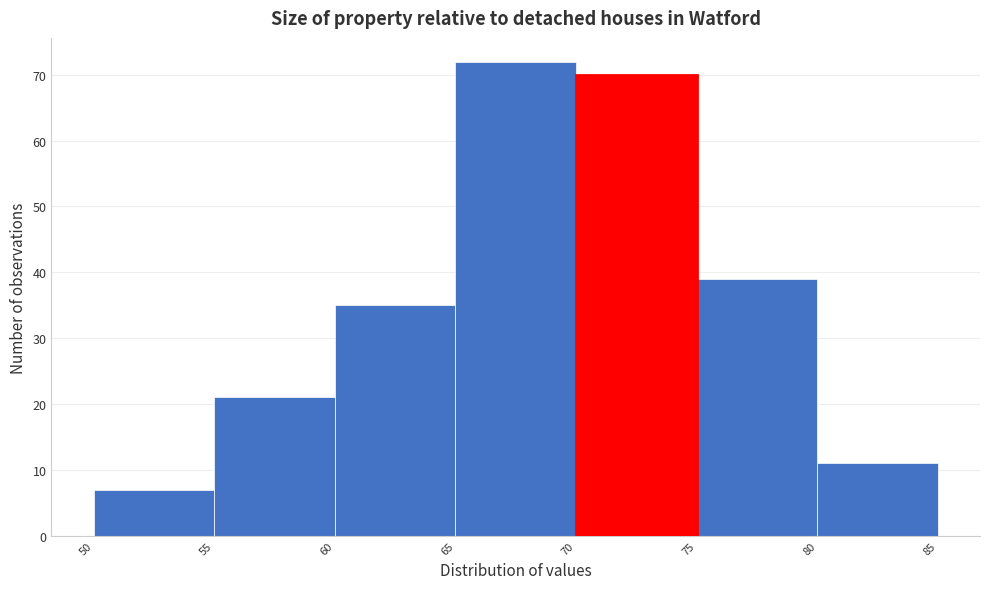

What is the height of the bar covering 60 to 65 on the x-axis? The values are not printed on the chart, so give them approximately, as read against the axis.

35